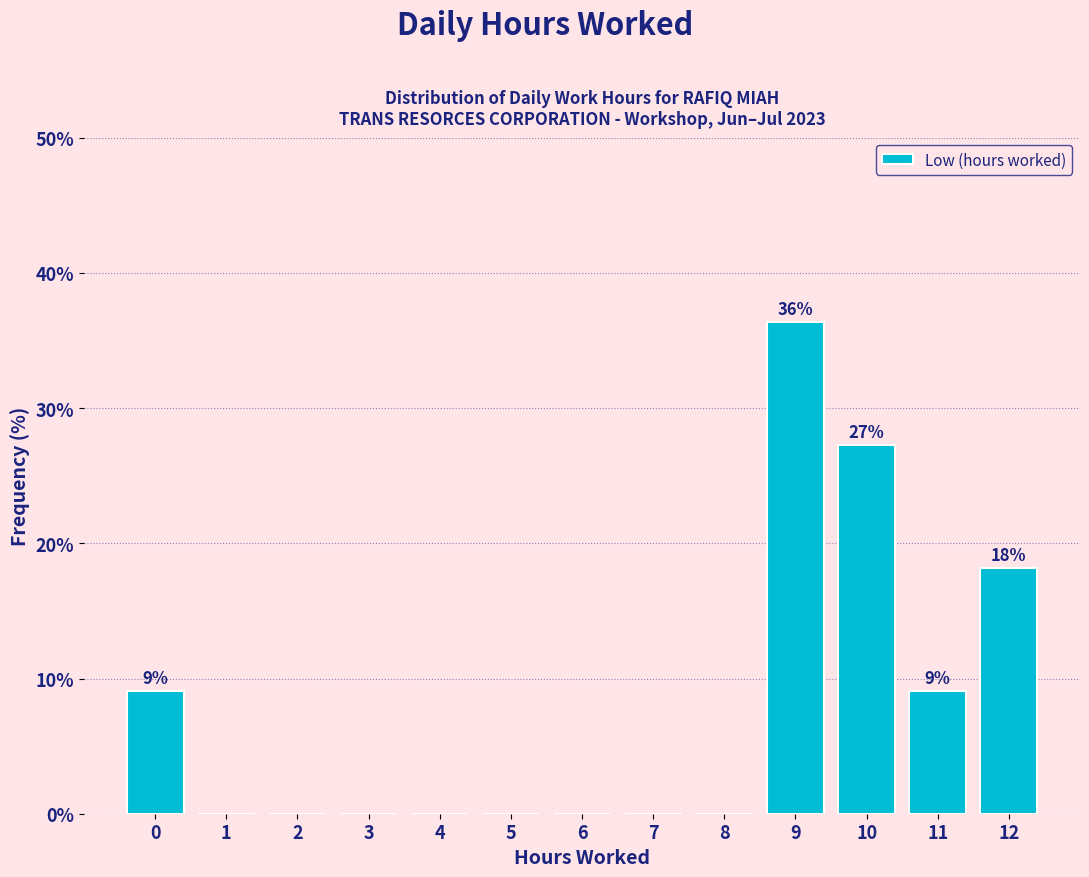

Reading left to right, extract all data points from this chart.

0=9.1	1=0.0	2=0.0	3=0.0	4=0.0	5=0.0	6=0.0	7=0.0	8=0.0	9=36.4	10=27.3	11=9.1	12=18.2